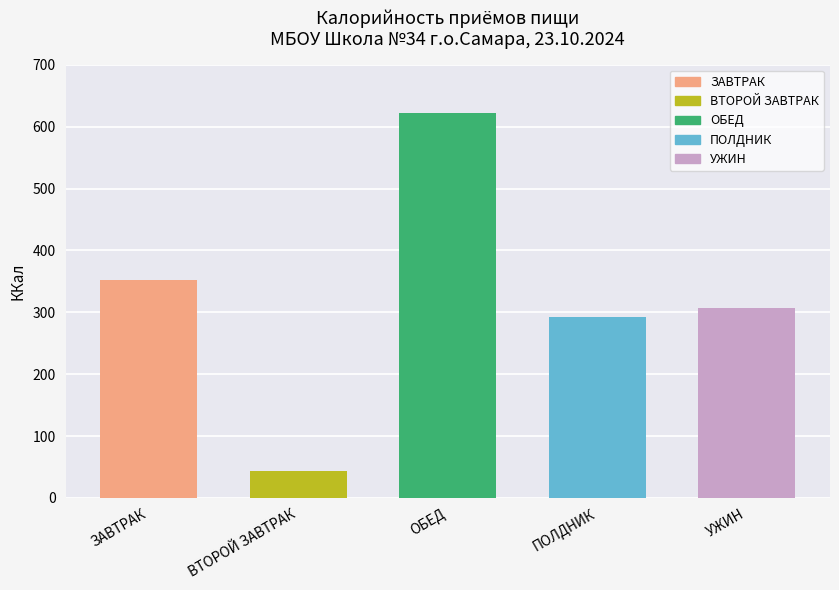

Rank the categories by value from highest to lowest.

ОБЕД, ЗАВТРАК, УЖИН, ПОЛДНИК, ВТОРОЙ ЗАВТРАК